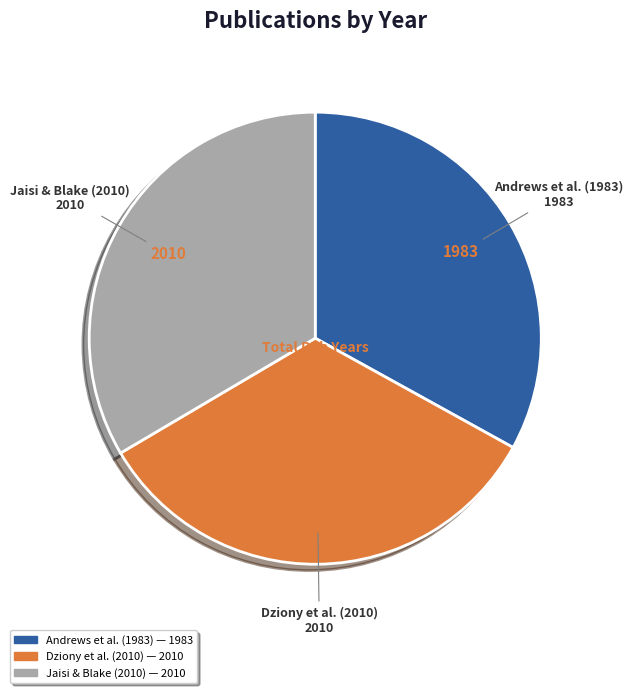

Does any single category account for the majority?

No